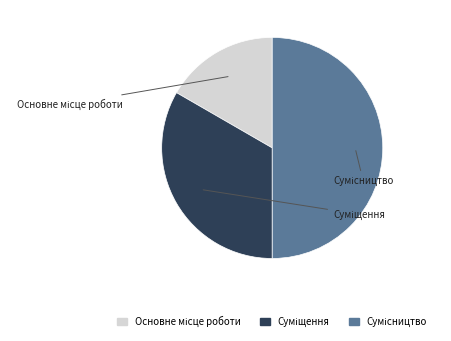

What percentage is the Сумісництво slice, to the nearest percent?

50%